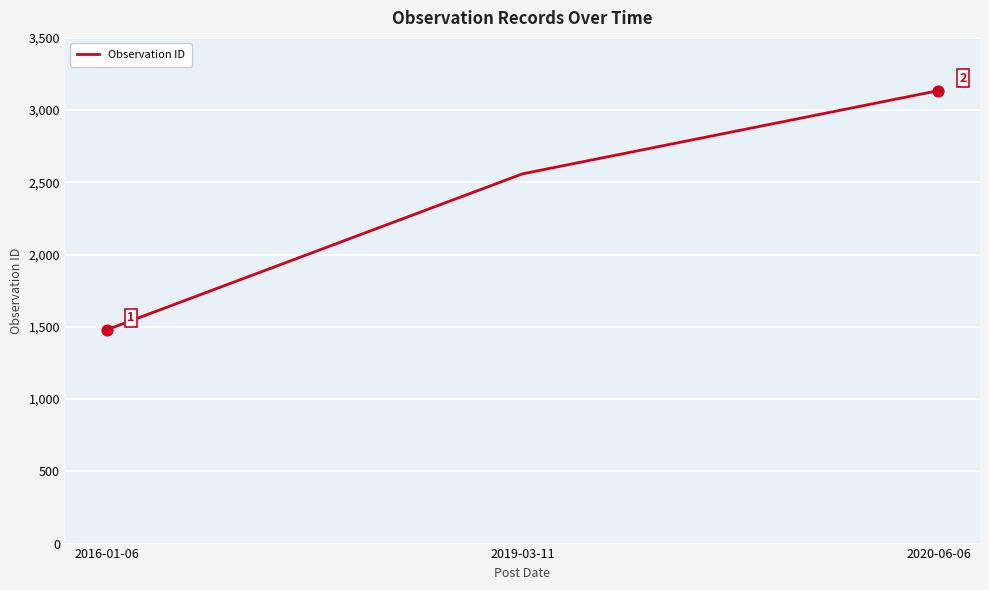

Which has a higher value, 2016-01-06 or 2019-03-11?

2019-03-11